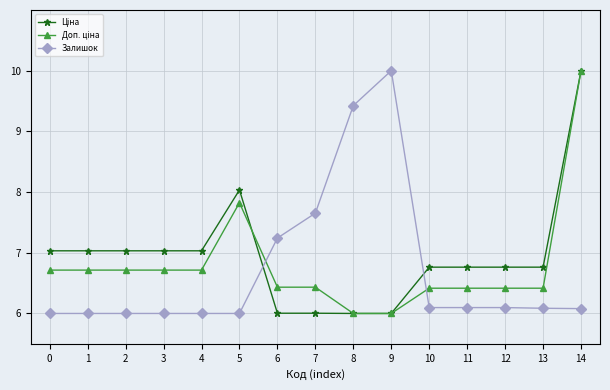

What is the total value across all series at 9?

22.0